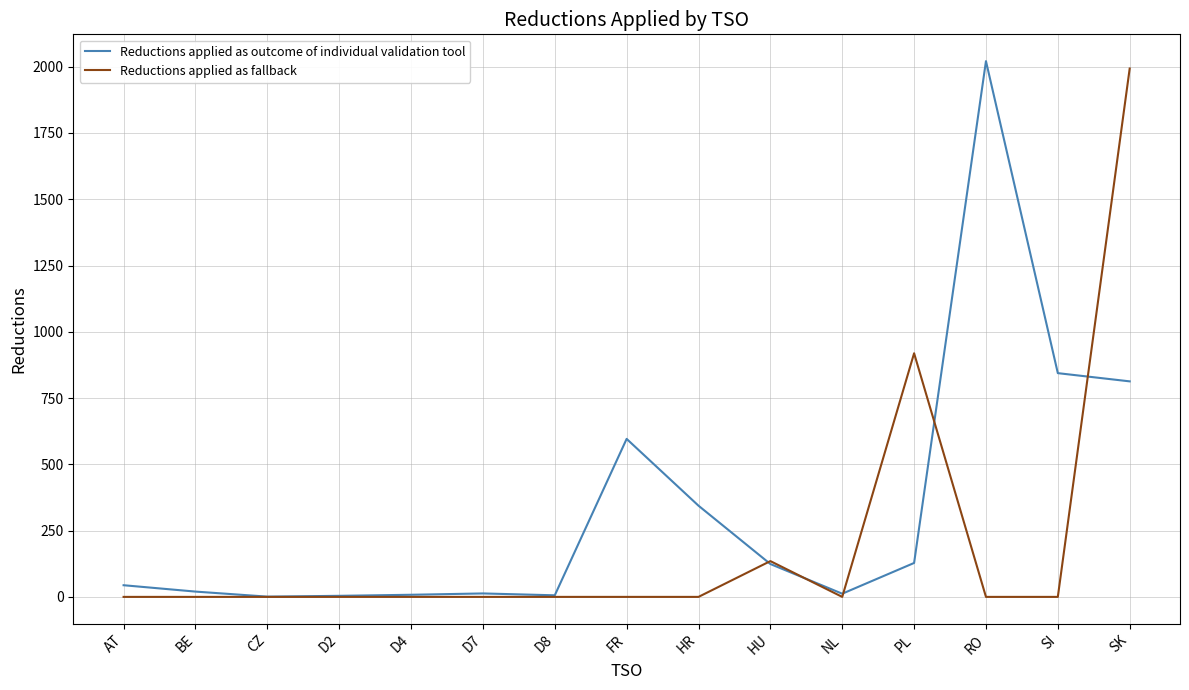

What is the spread (max minus min) of values at BE?

20